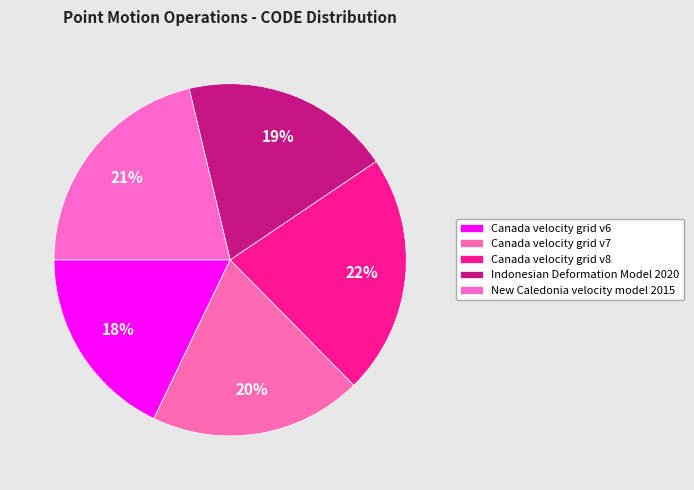

Which has a higher value, Canada velocity grid v8 or Canada velocity grid v7?

Canada velocity grid v8